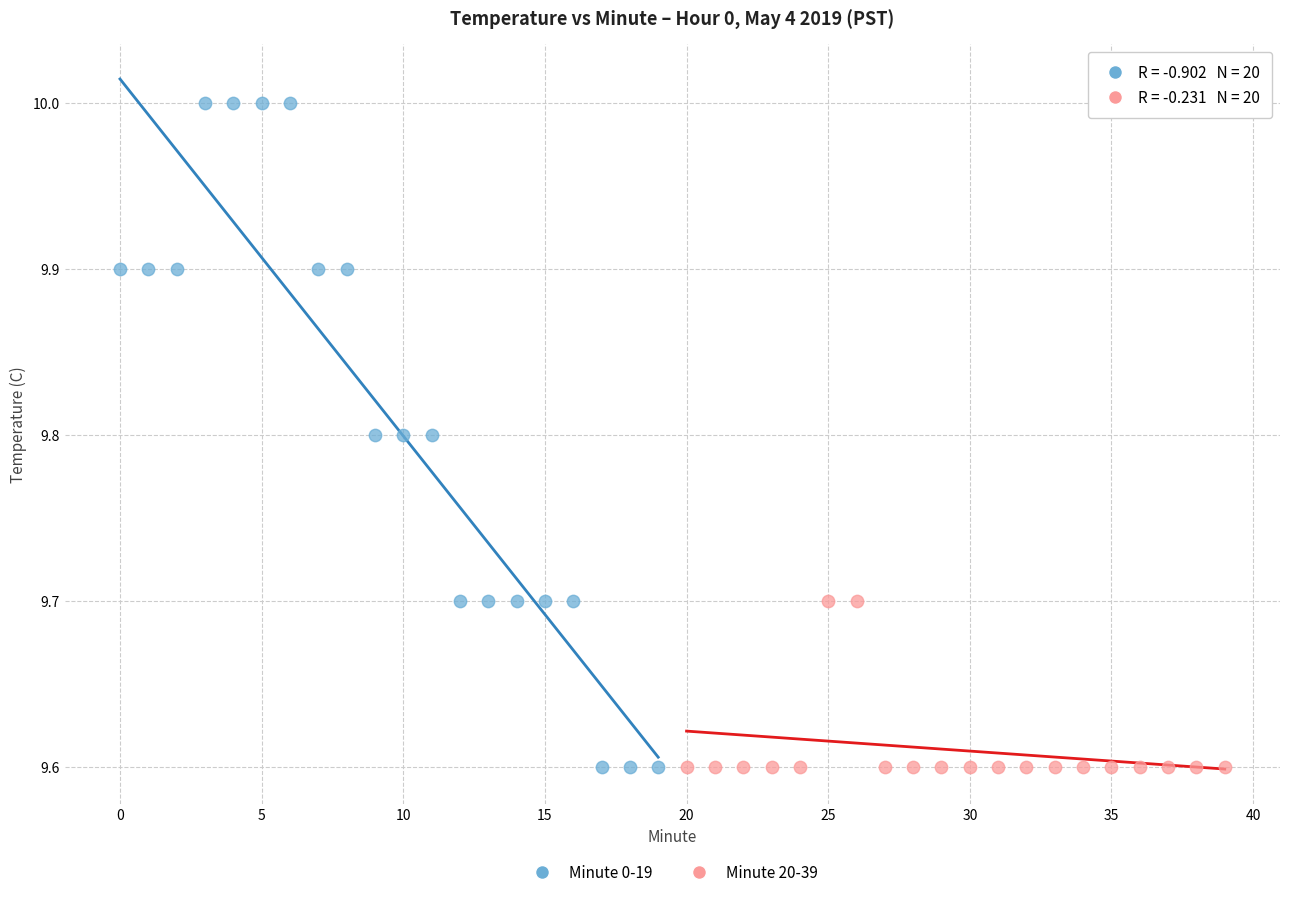

Which series contains the highest Y value?

Minute 0-19